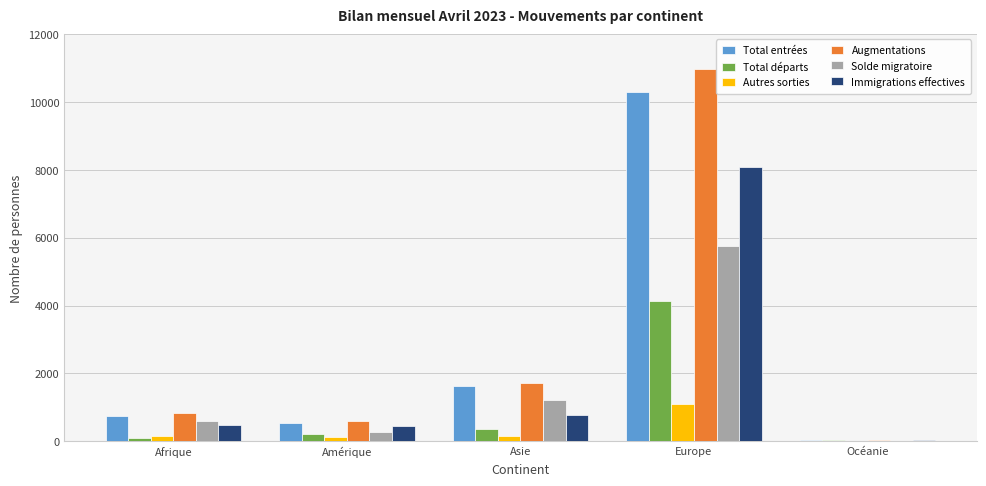

At which label is Immigrations effectives closest to 4058?

Asie